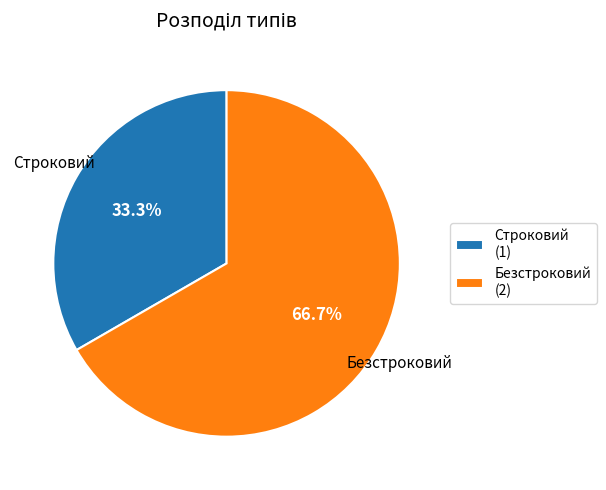

Does Безстроковий account for over 50% of the chart?

Yes